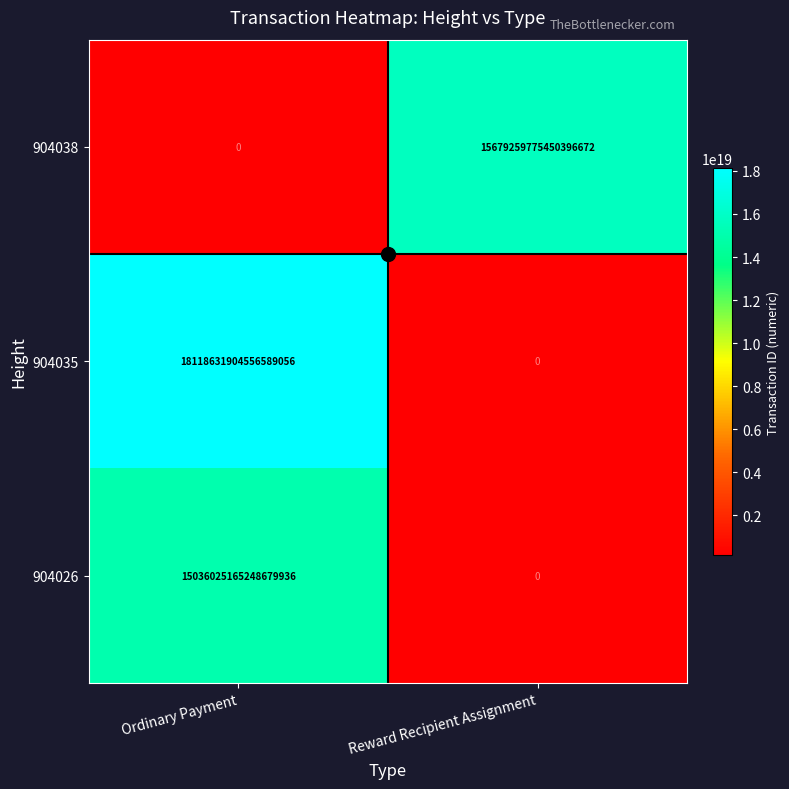

Which series changed the most between Ordinary Payment and Reward Recipient Assignment?

904035